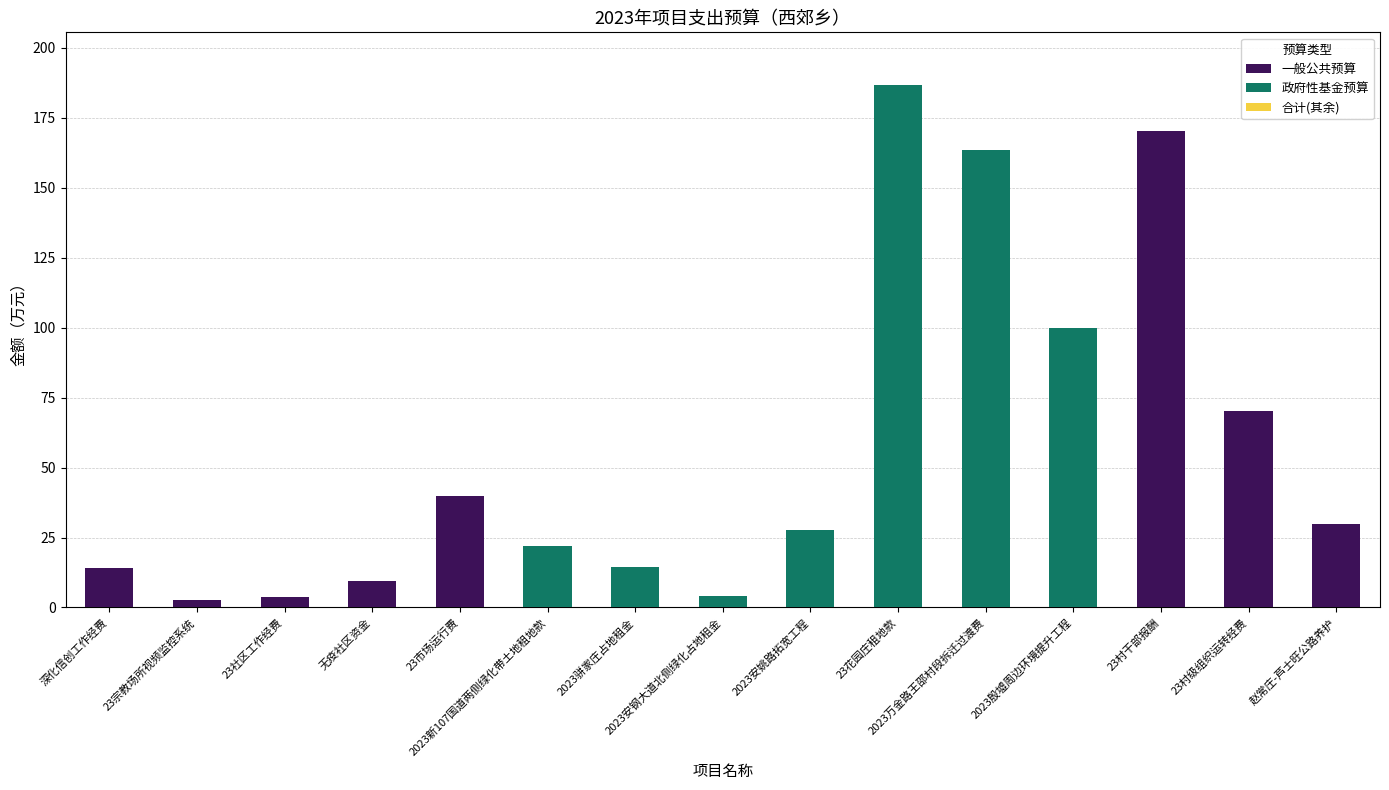

Are the bars grouped side by side (vs. stacked)?

No